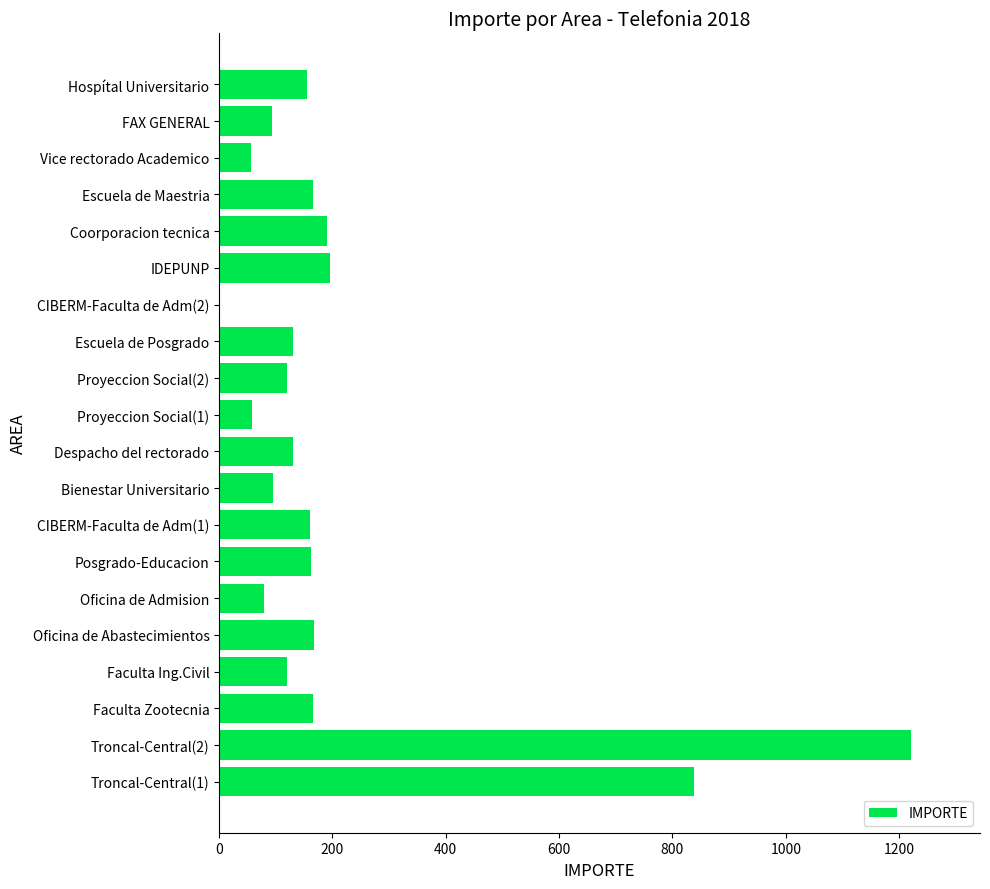

What is the greatest value displayed?

1220.7